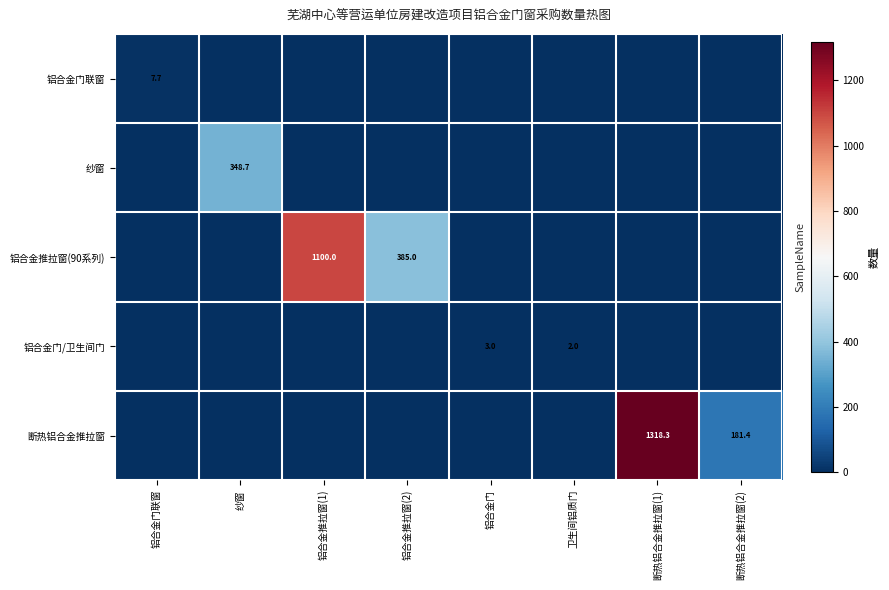

The value of 断热铝合金推拉窗 at 断热铝合金推拉窗(2) is 73.7. True or false?

False